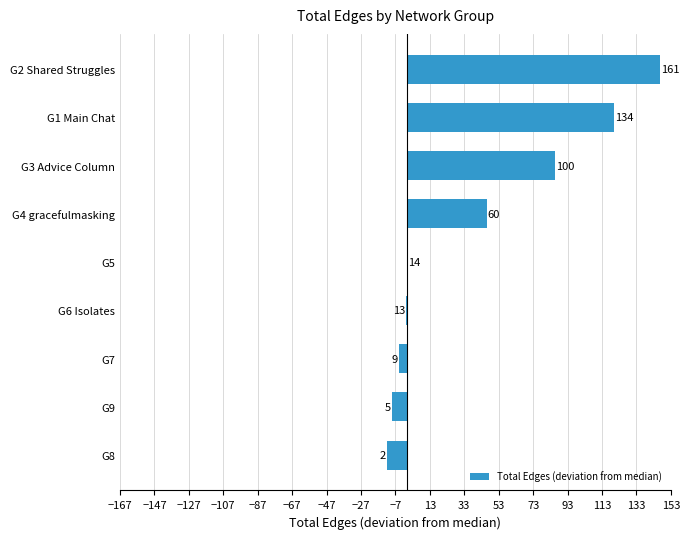

Are the bars horizontal?

Yes